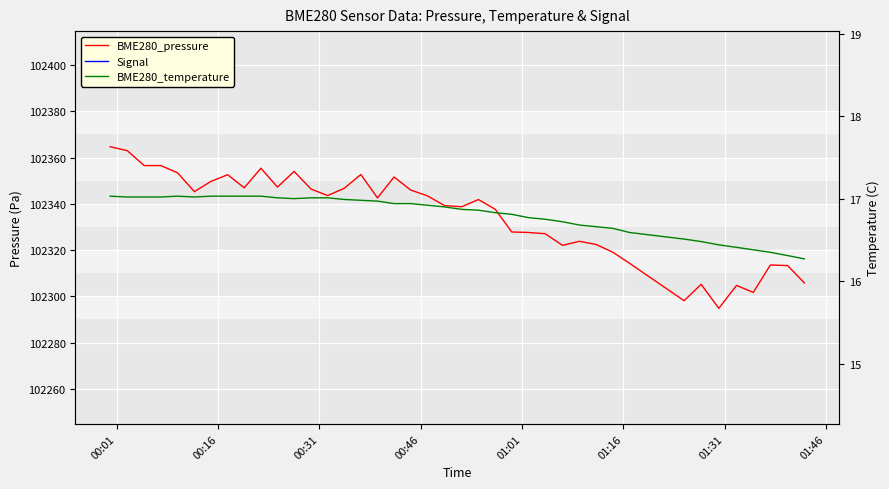

True or false: BME280_pressure and Signal intersect in this chart.

False